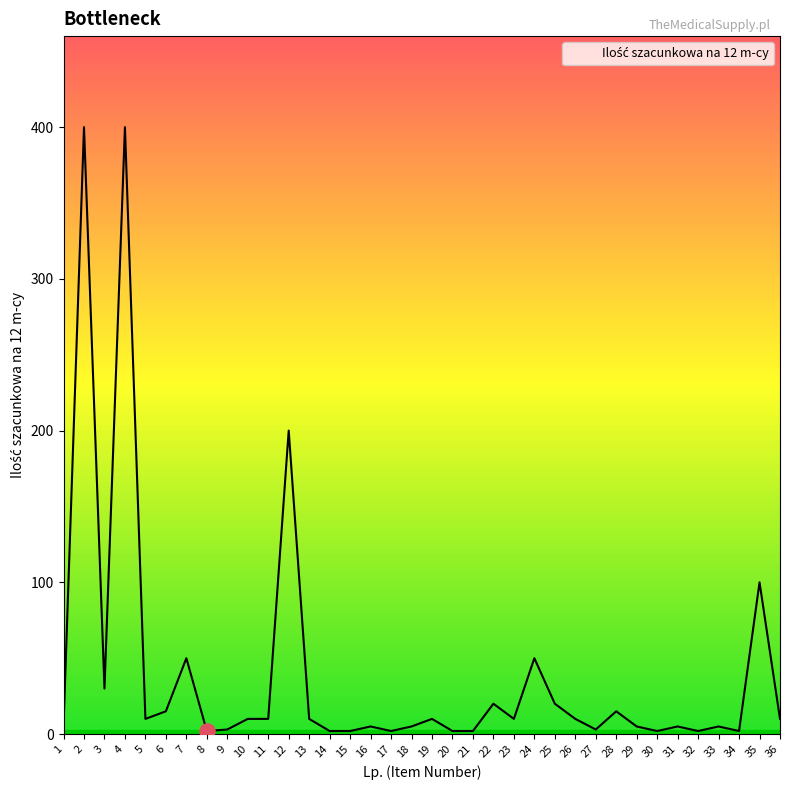

Approximately how many times larger is the value at 34 compared to 6?

0.1